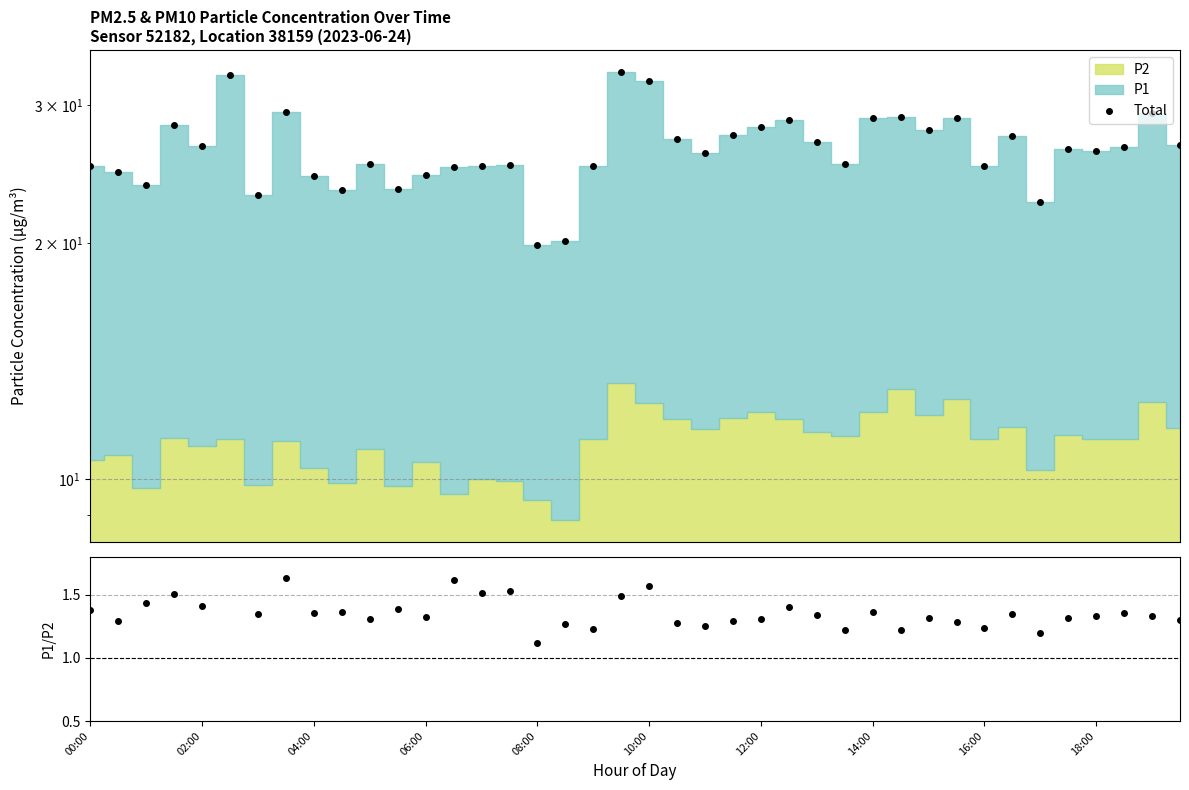

What is the average value?

26.4